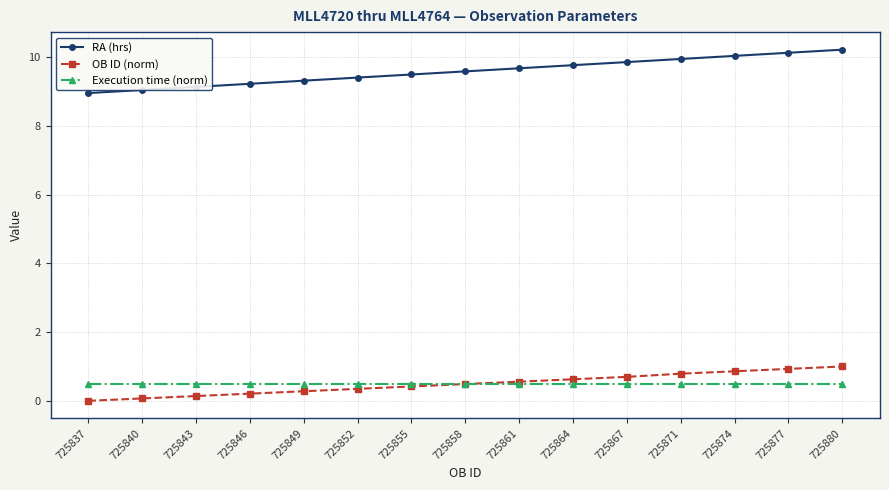

How many lines are shown in the chart?

3